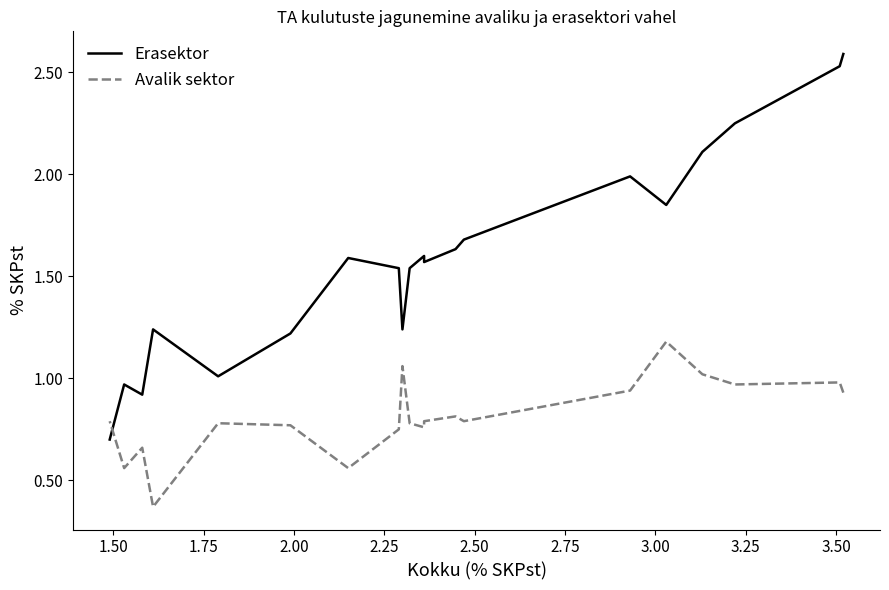

Is the value of Avalik sektor at 2.50 greater than the value of Erasektor at 13?

No